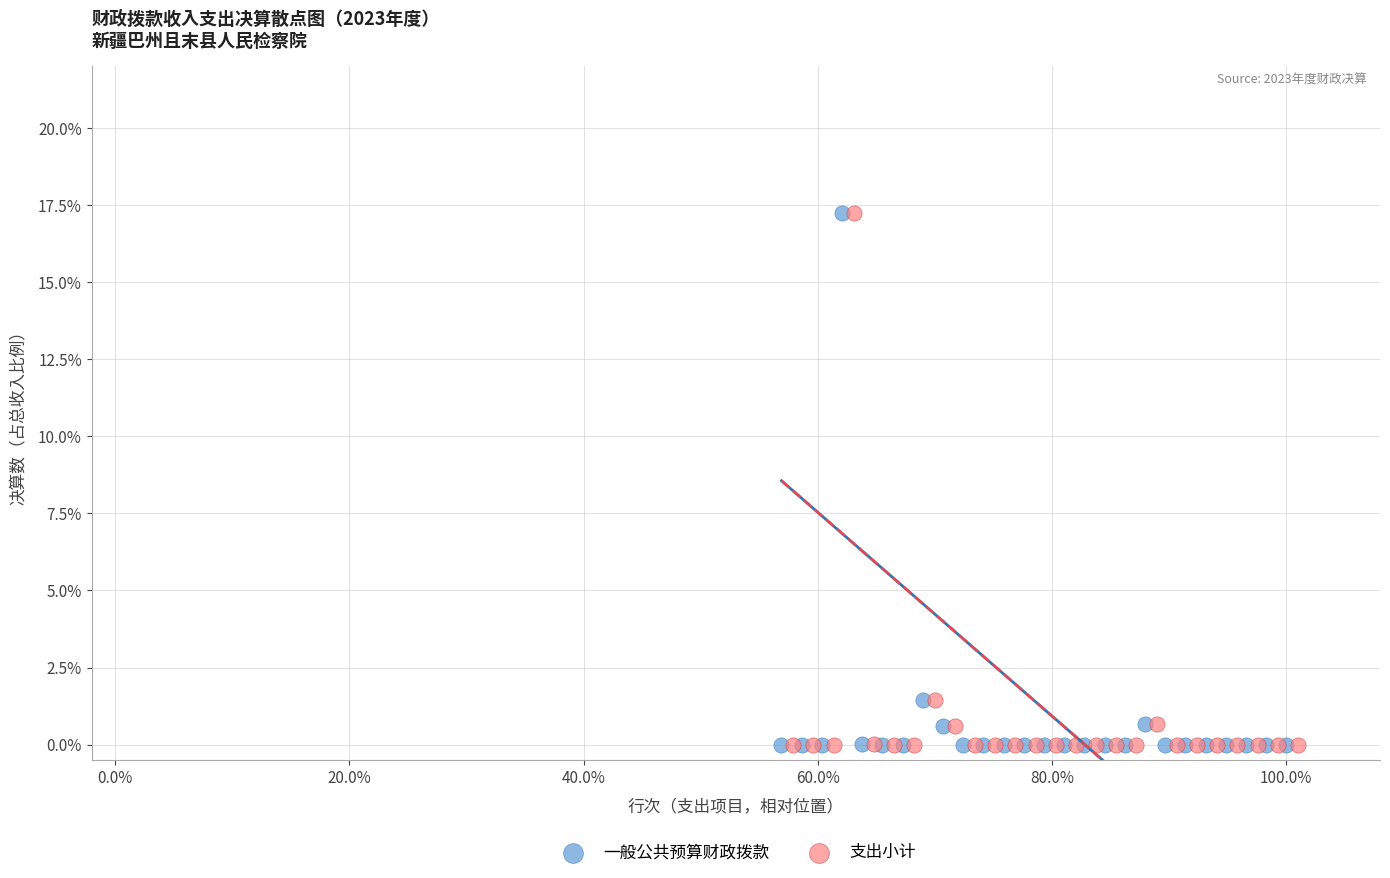

What are all the series names shown in the legend?

一般公共预算财政拨款, 支出小计